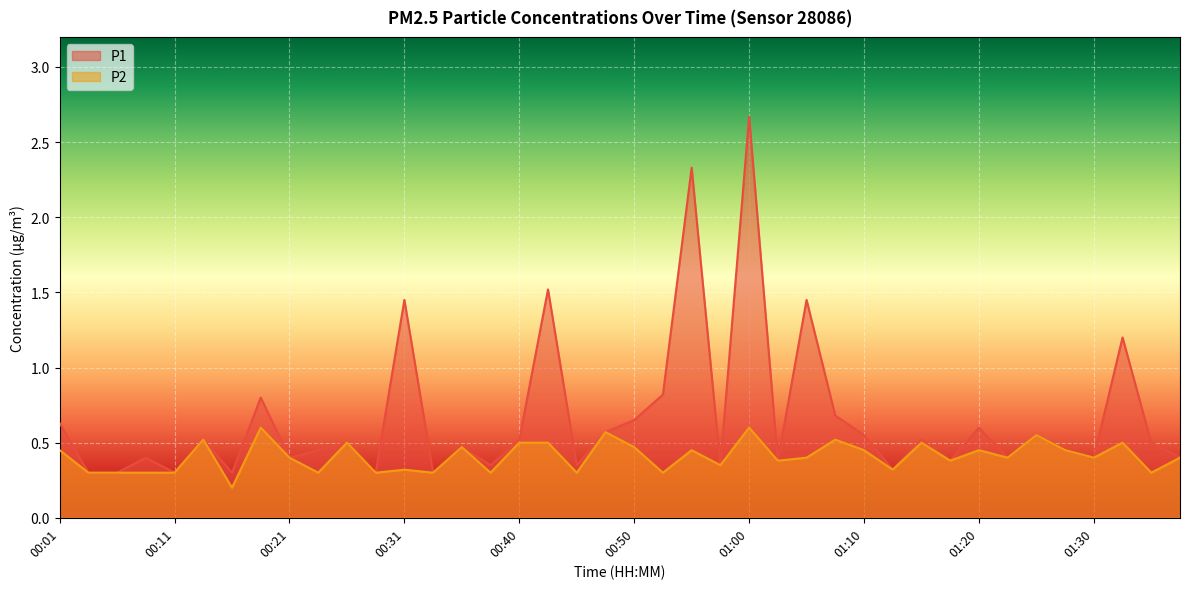

What position from the left is 01:10?

29